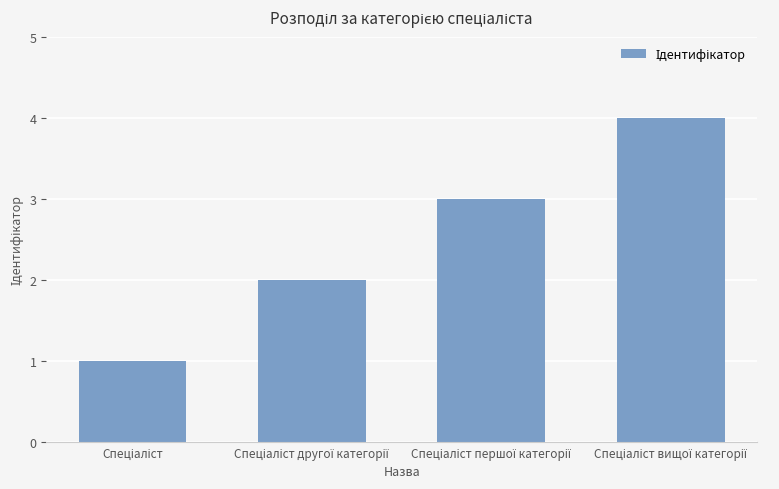

What is the difference between the maximum and minimum values?

3